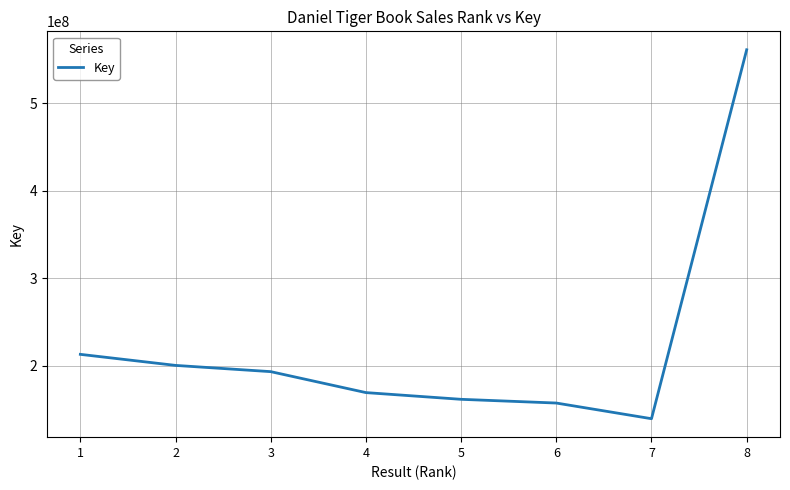

What is the smallest value displayed?

139560900